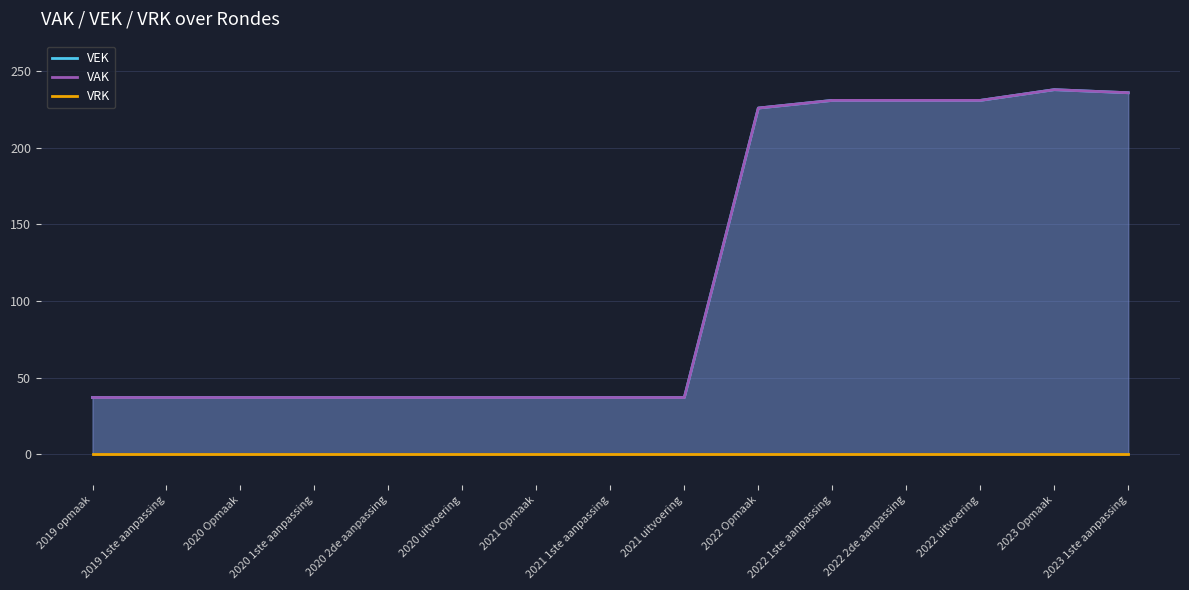

What is the average value of the VAK series?

115